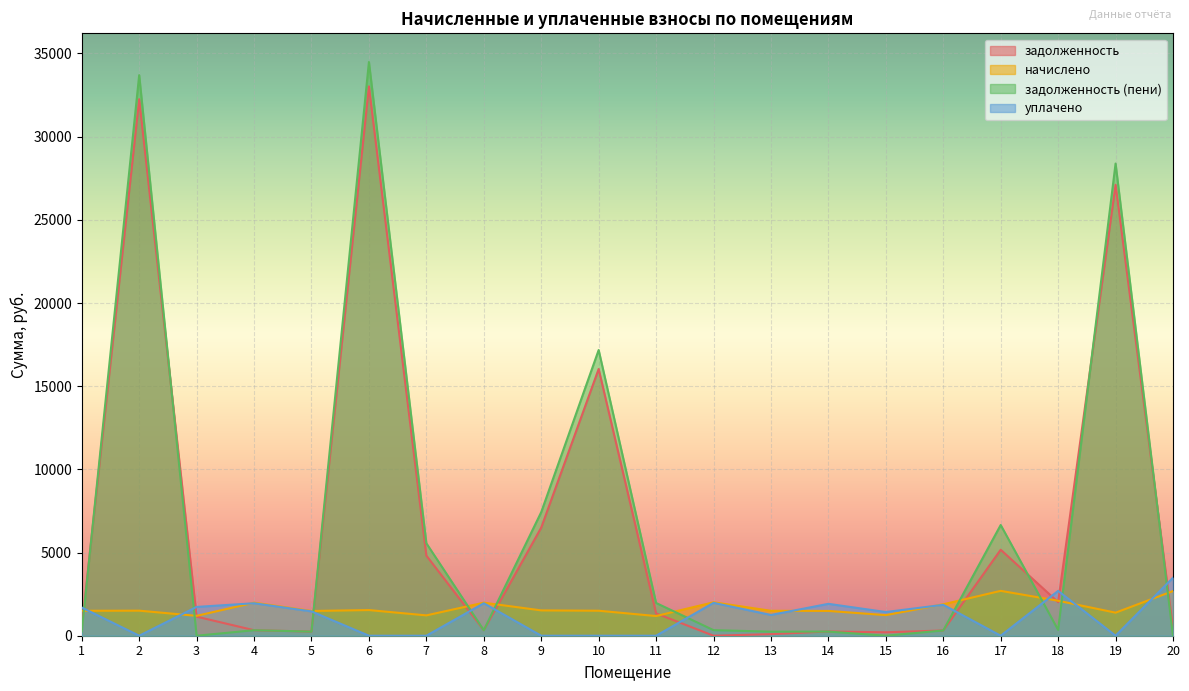

Is the value of задолженность at 6 greater than the value of задолженность (пени) at 5?

Yes